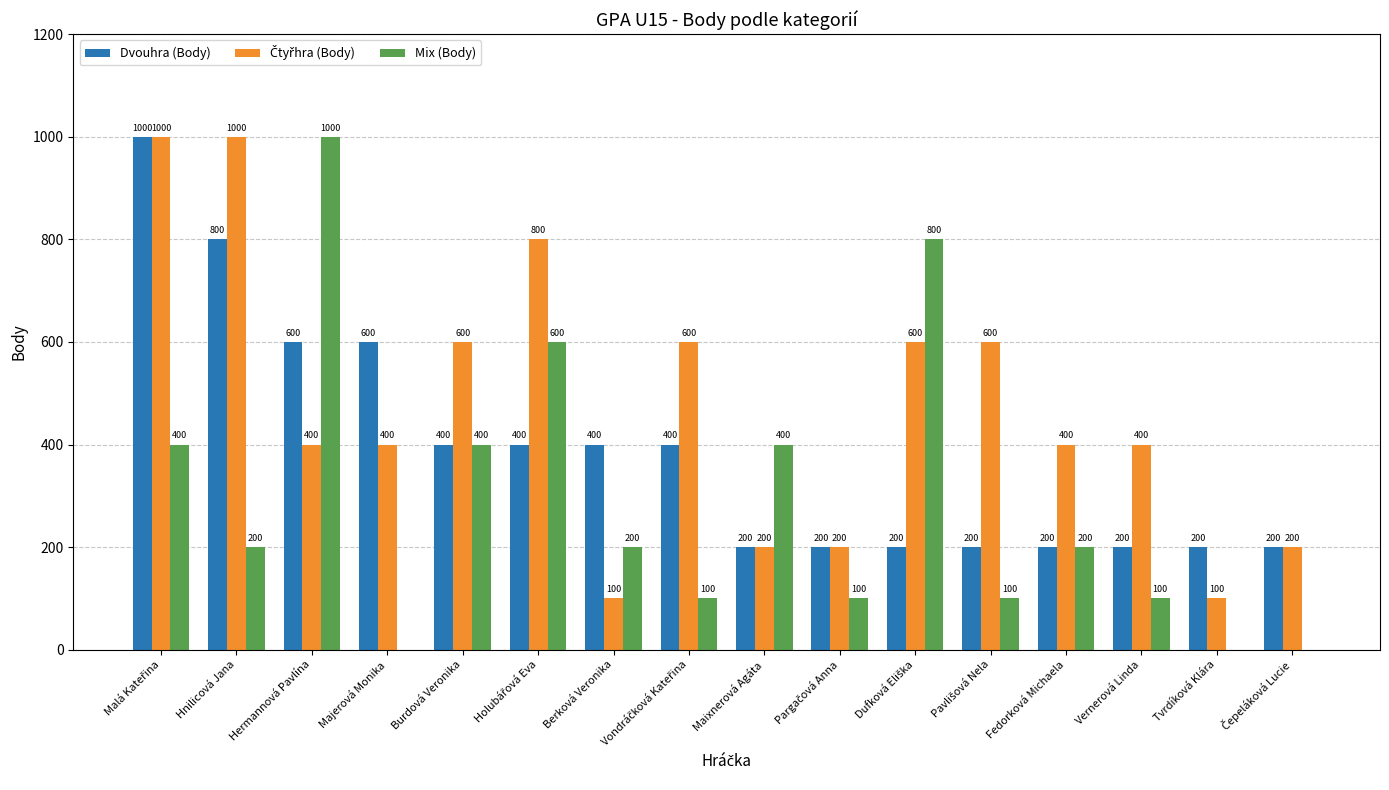

What value does the Dvouhra (Body) series have at Fedorková Michaela, to the nearest 10?

200